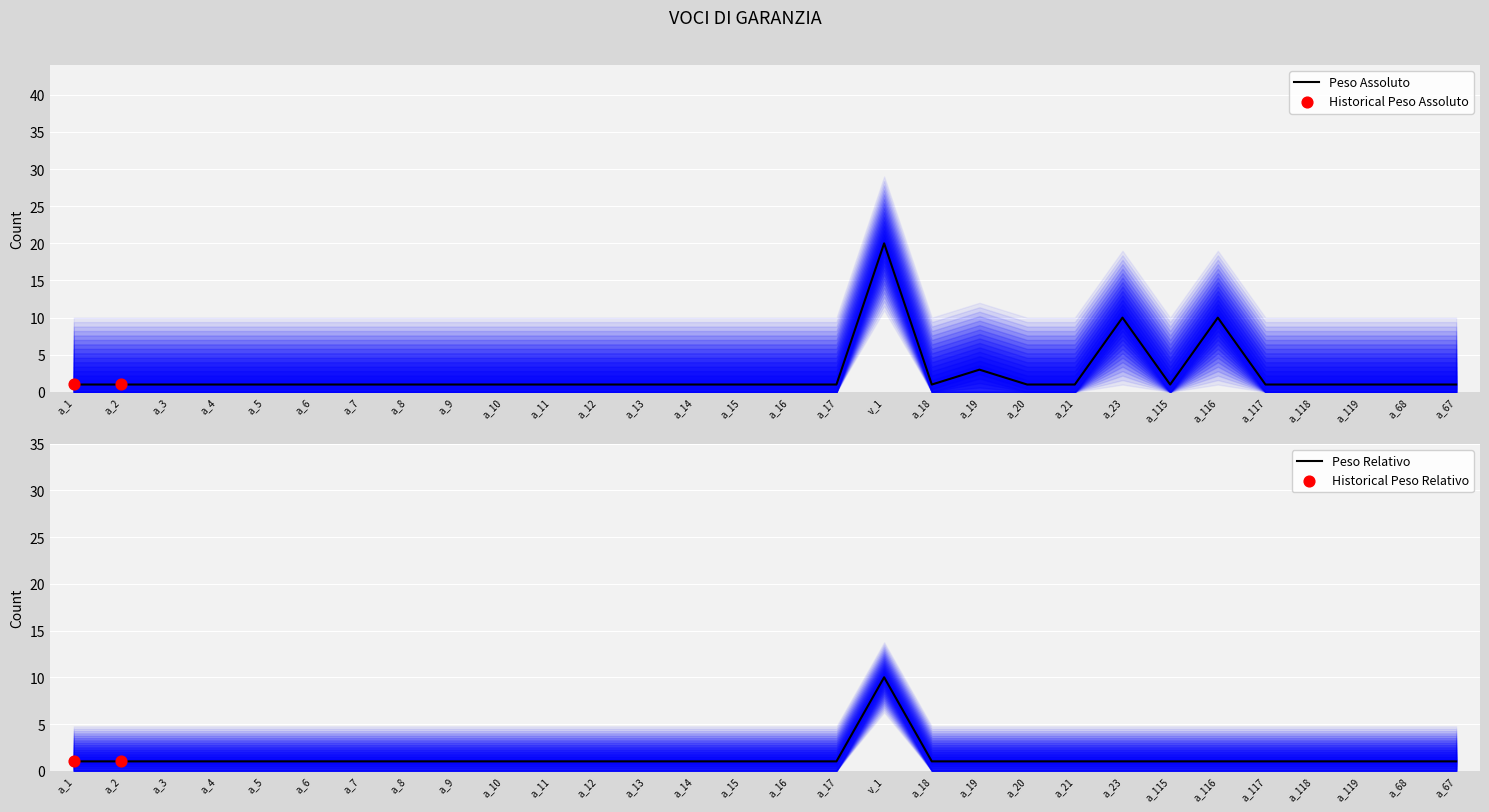

Which series has the largest total across all categories?

Peso Assoluto